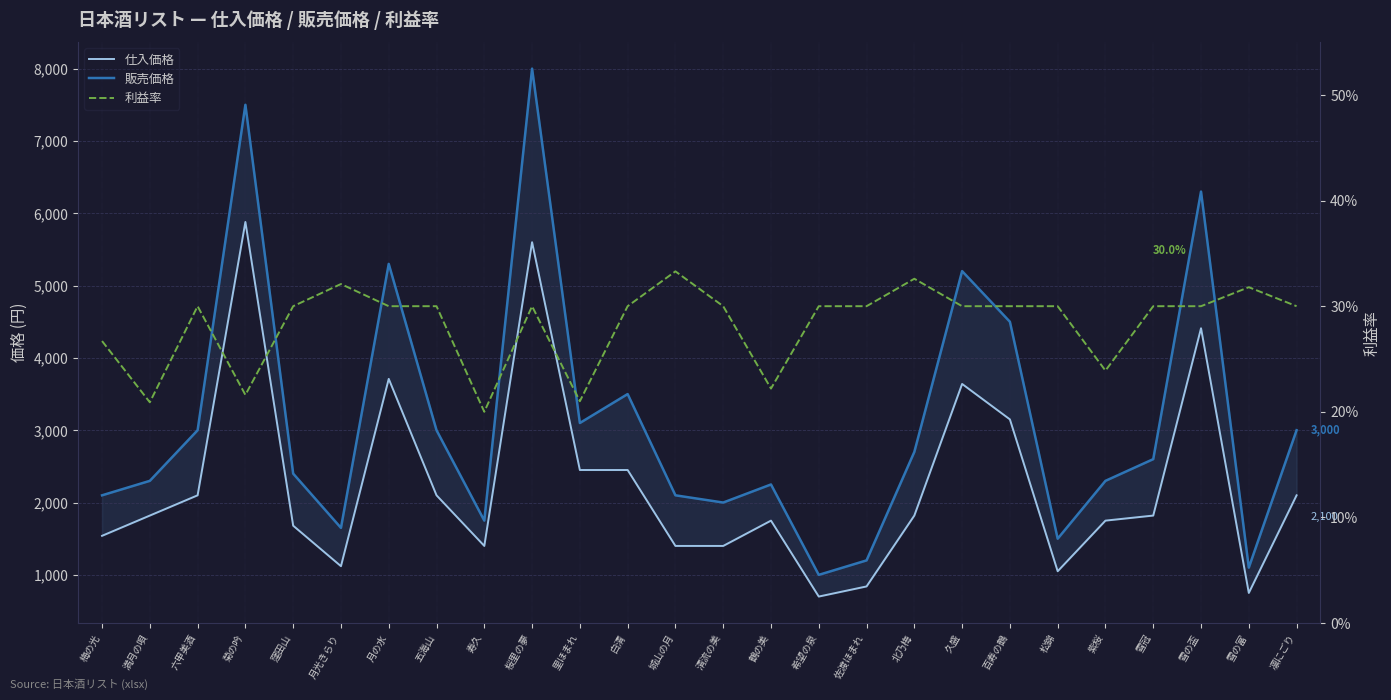

Which category has the highest value in the 仕入価格 series?

菊の吟